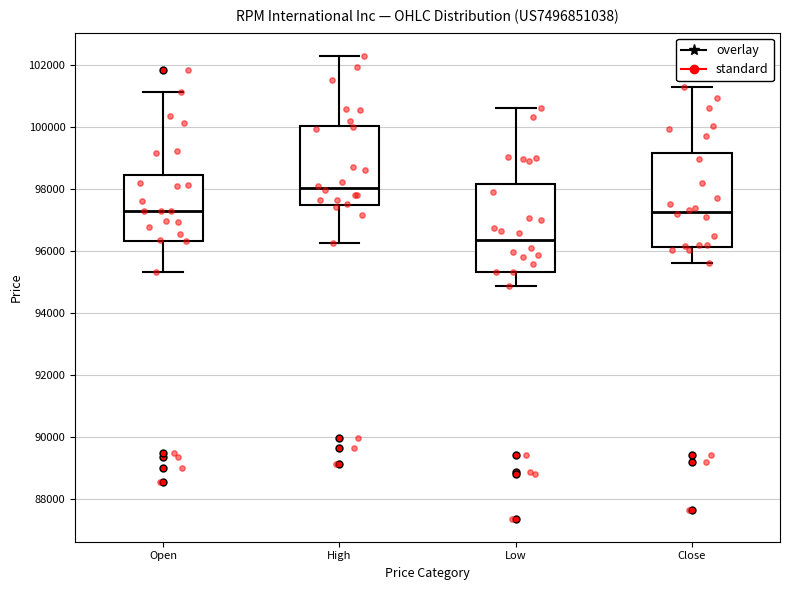

Reading left to right, transcribe this box plot: for each box, give where its median line is, the range the box spans, and where its two whiskers end, as read against the y-axis. The values are not printed on the chart, so give them approximately, as read against the axis.

Open: median 97200, box 96400 to 98400, whiskers 95400 to 101200
High: median 98000, box 97400 to 100000, whiskers 96200 to 102200
Low: median 96400, box 95400 to 98200, whiskers 94800 to 100600
Close: median 97200, box 96200 to 99200, whiskers 95600 to 101200